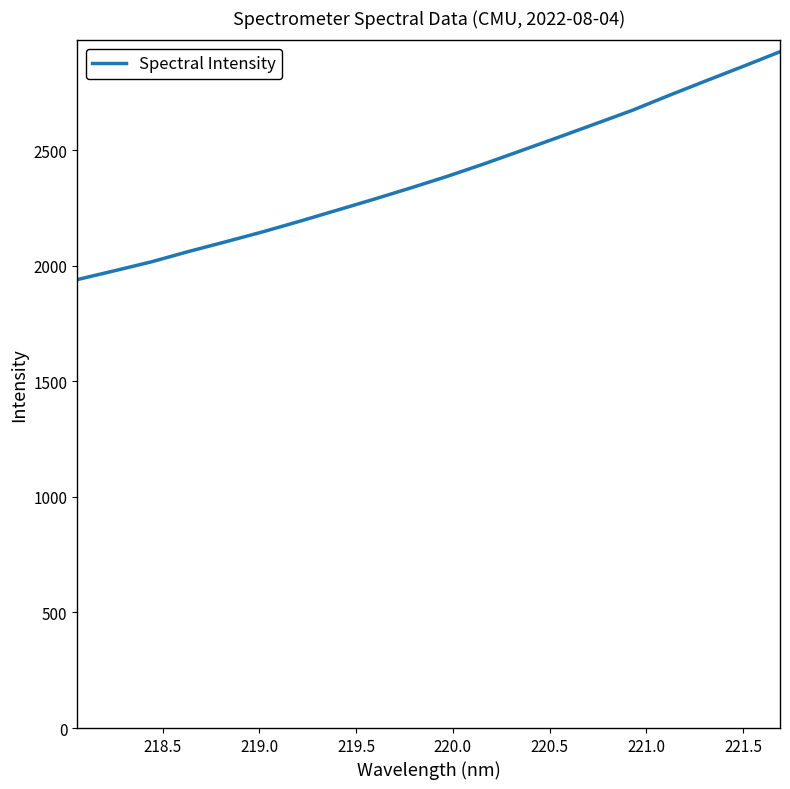

What is the greatest value displayed?

2926.5